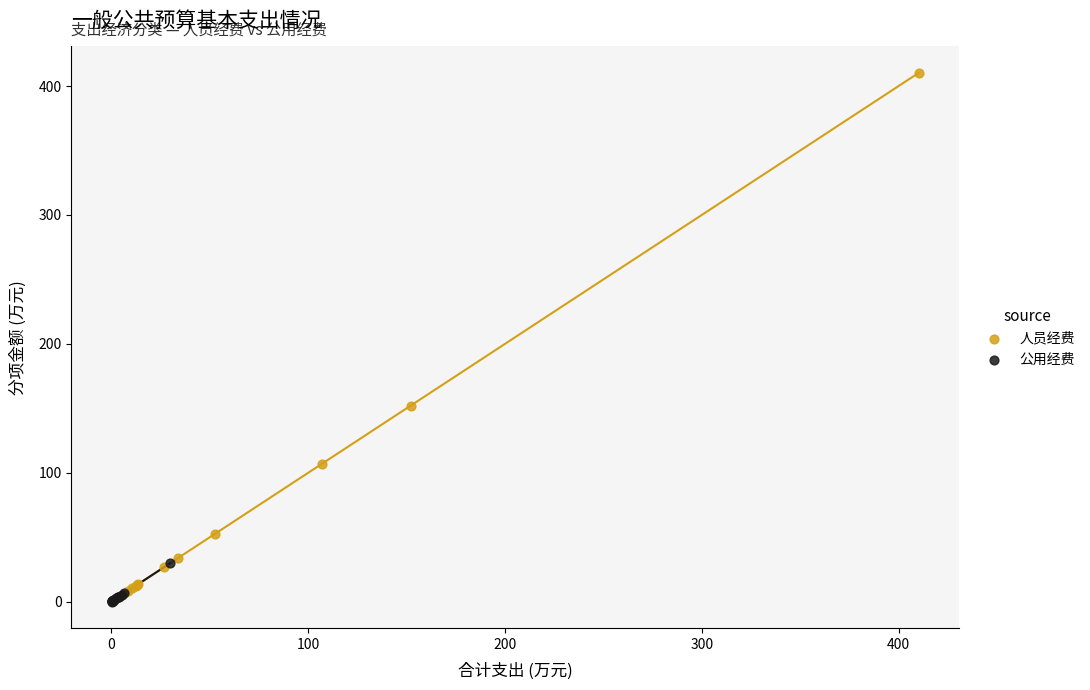

Which series contains the highest Y value?

人员经费